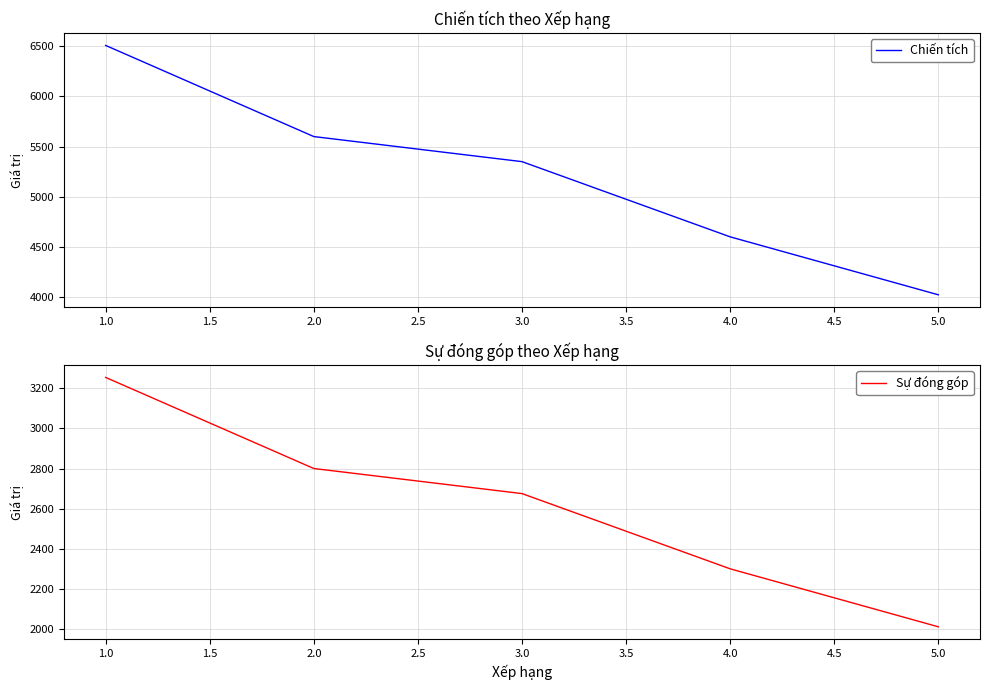

How many values in the Chiến tích series exceed 5350?

2